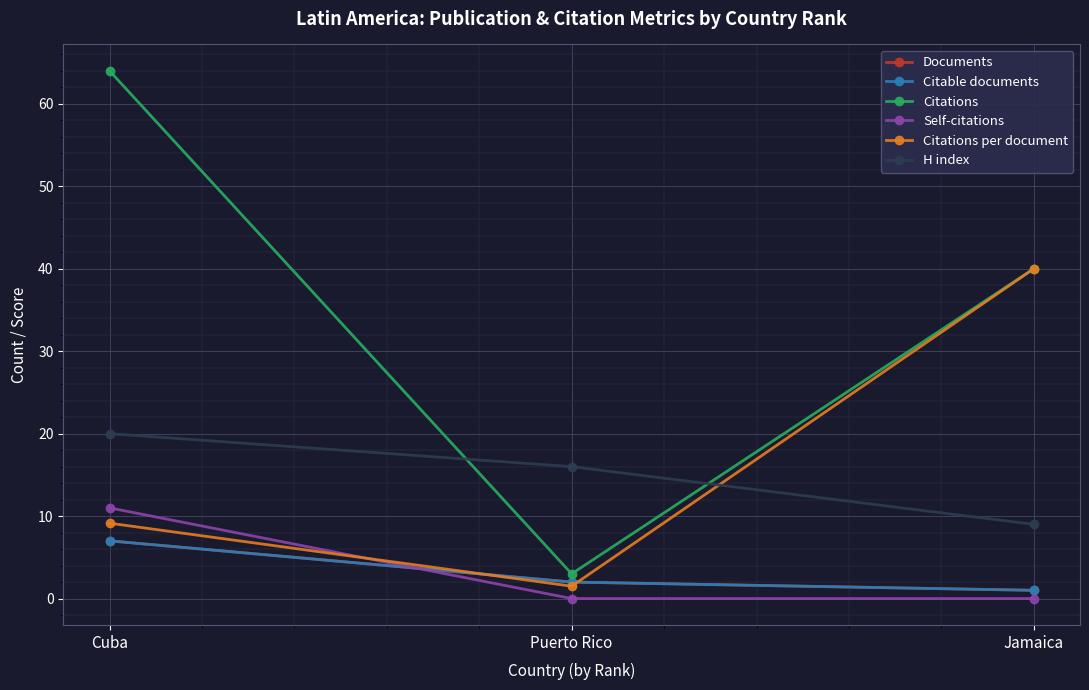

Reading right to left, list all the values displayed in this chart.

Documents: Jamaica=1.0	Puerto Rico=2.0	Cuba=7.0
Citable documents: Jamaica=1.0	Puerto Rico=2.0	Cuba=7.0
Citations: Jamaica=40.0	Puerto Rico=3.0	Cuba=64.0
Self-citations: Jamaica=0.0	Puerto Rico=0.0	Cuba=11.0
Citations per document: Jamaica=40.0	Puerto Rico=1.5	Cuba=9.1
H index: Jamaica=9.0	Puerto Rico=16.0	Cuba=20.0